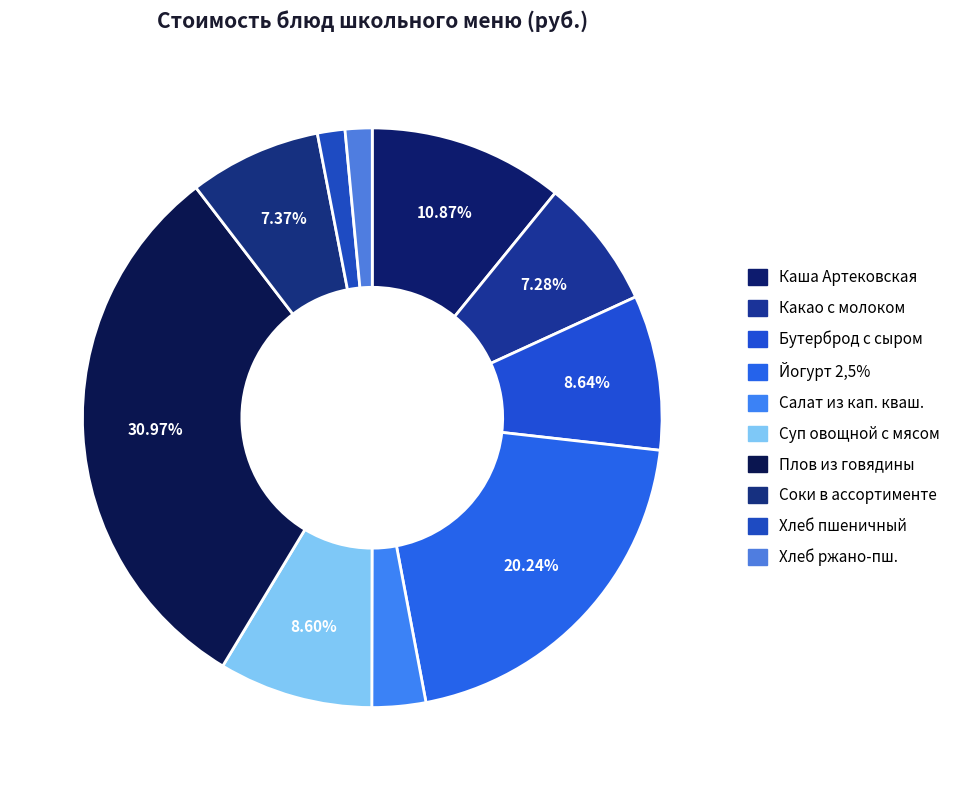

How many slices are in this pie chart?

10